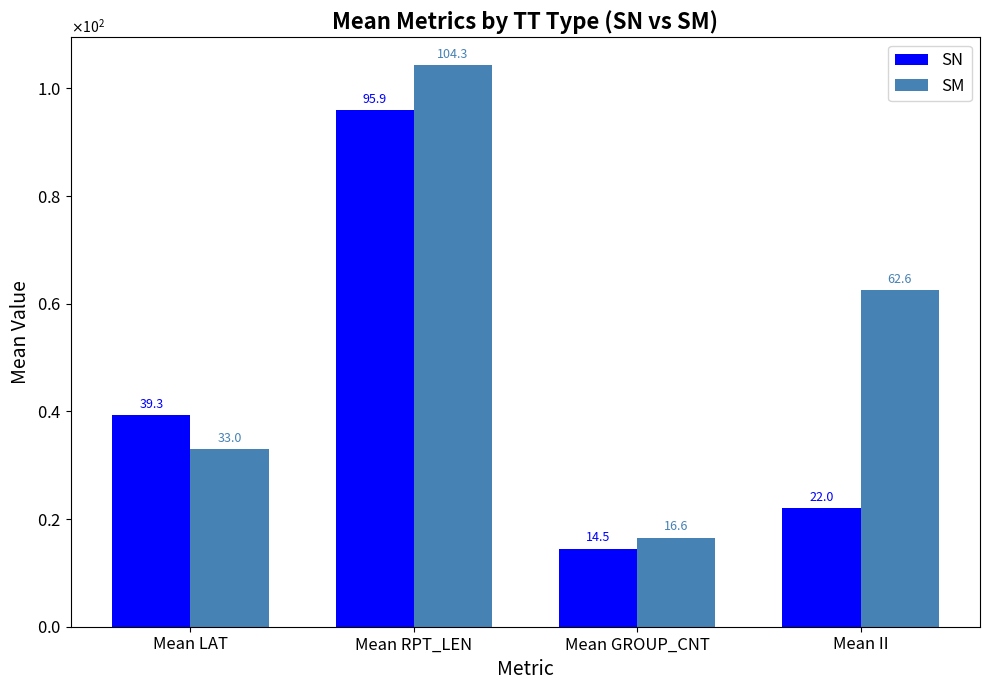

Which series has the widest spread of values?

SM